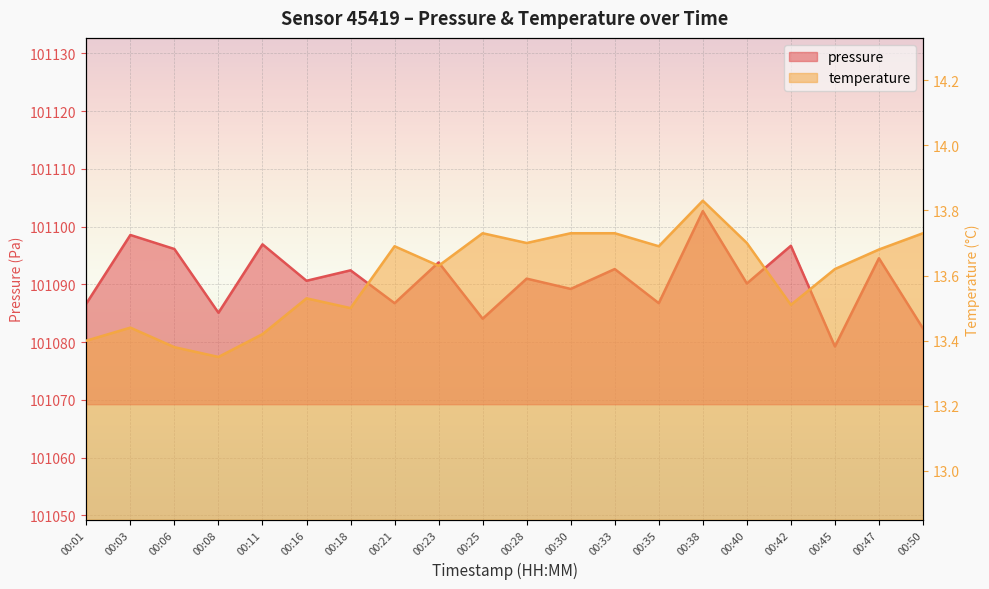

At which category does the chart reach its peak across all series?

00:38